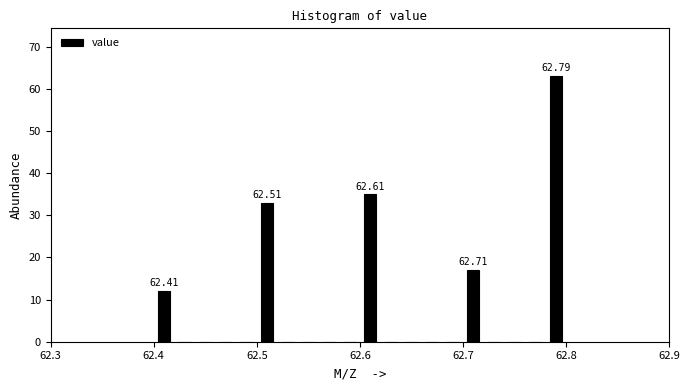

Around what value on the x-axis is the tallest bar? Give the approximate position of its centre, as read against the axis.

62.79